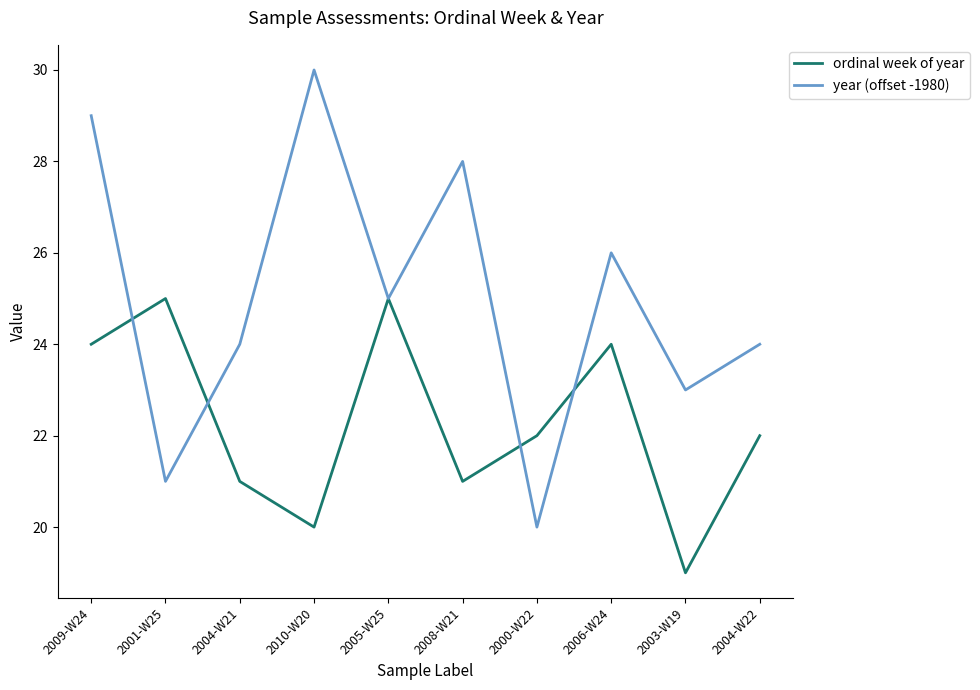

Rank the series by their average value, from highest to lowest.

year (offset -1980), ordinal week of year